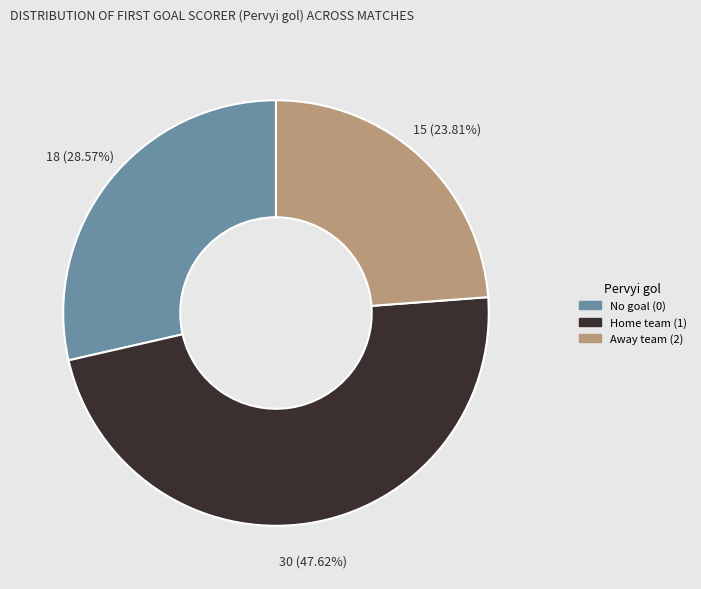

Is there a majority slice in this chart?

No